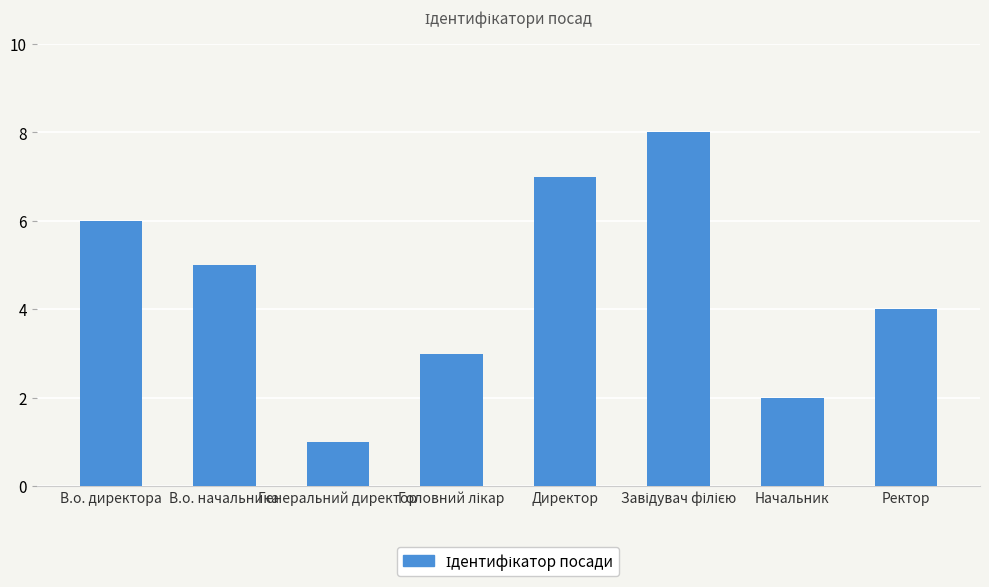

What is the sum of all values?

36